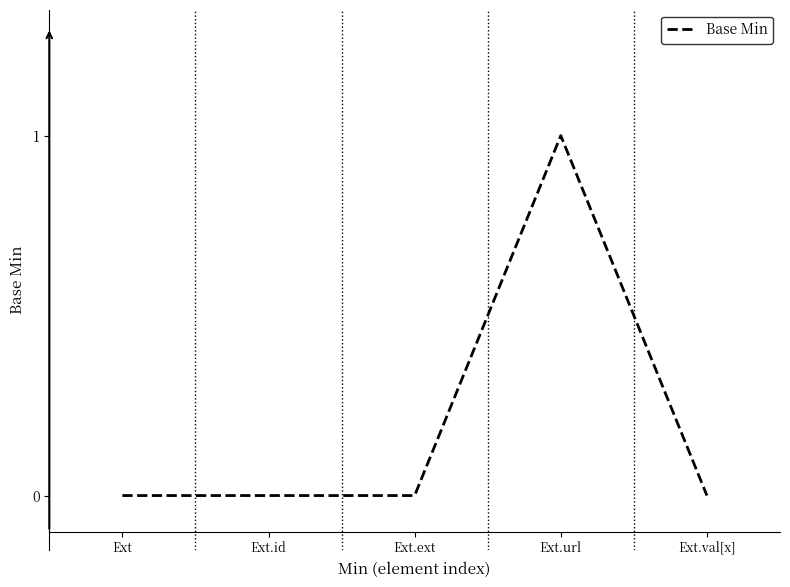

How many series are shown in this chart?

1